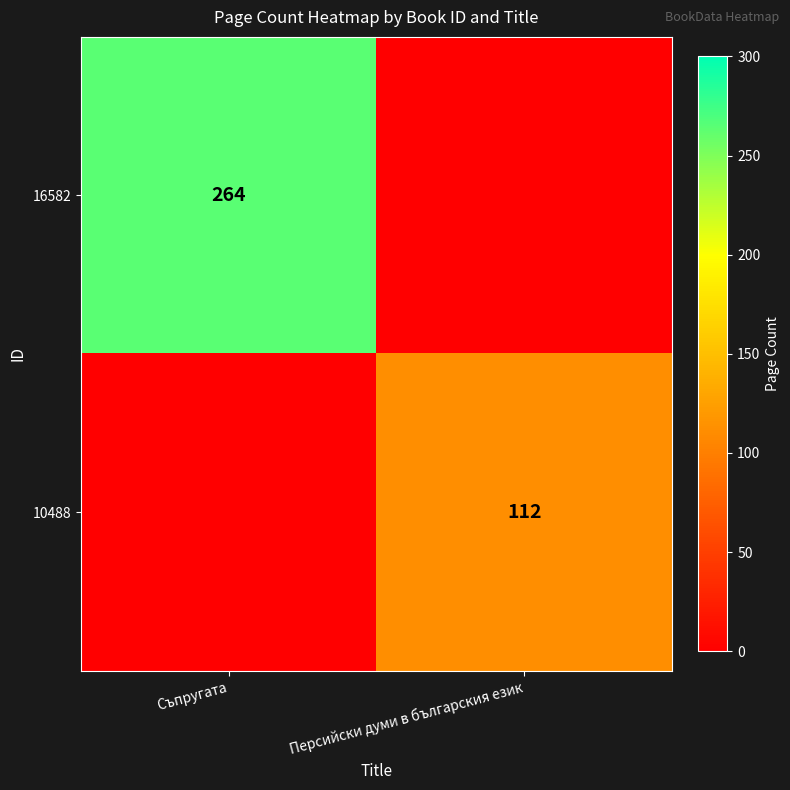

Is the value of 16582 at Съпругата greater than the value of 10488 at Персийски думи в българския език?

Yes